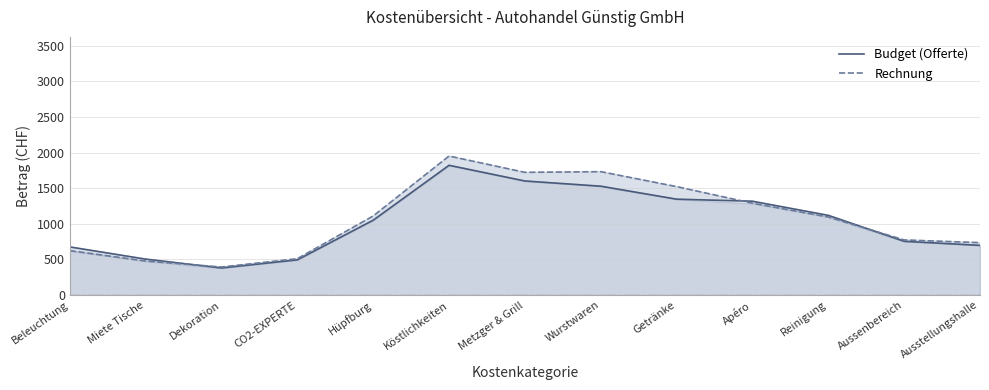

What is the label of the 13th point from the left?

Ausstellungshalle